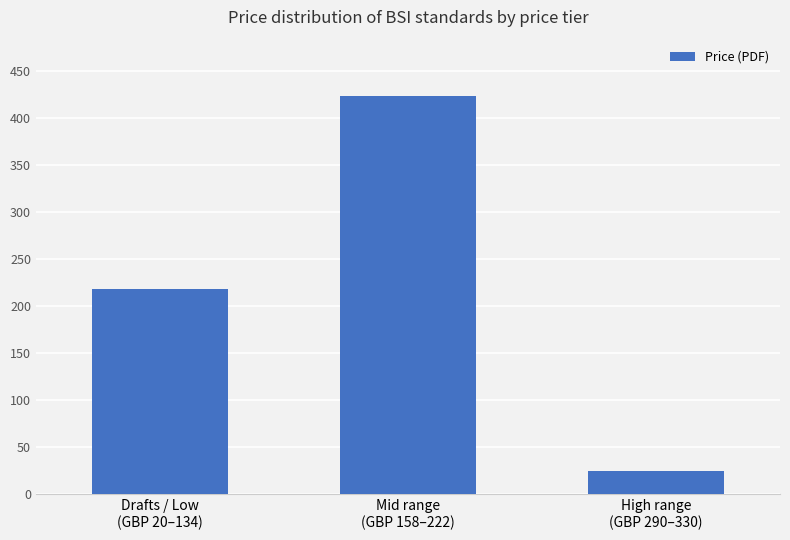

Where is the data nearest to the value 224?

Drafts / Low
(GBP 20–134)